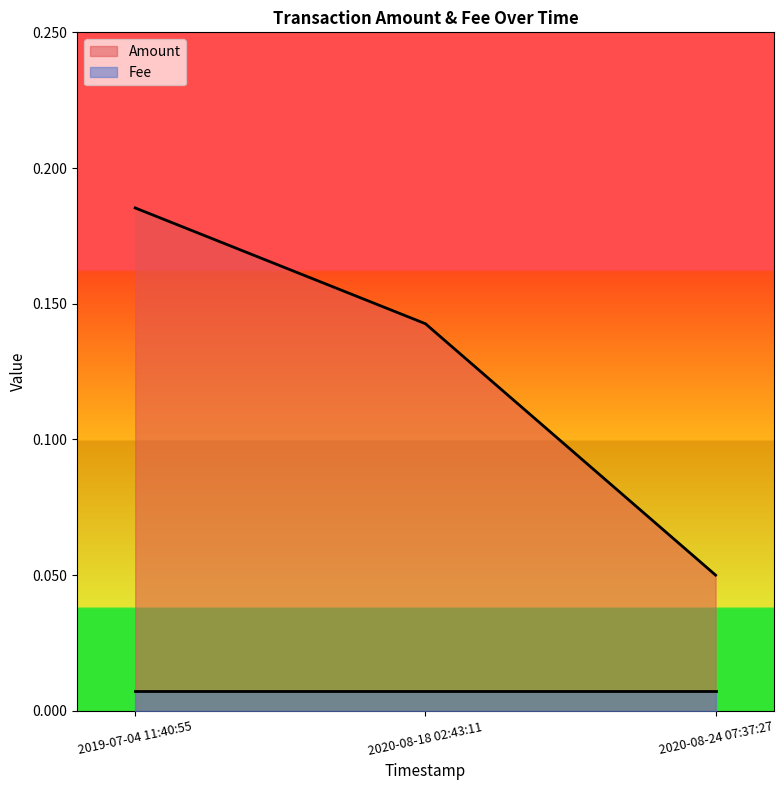

At which label is the value closest to 0?

2020-08-24 07:37:27